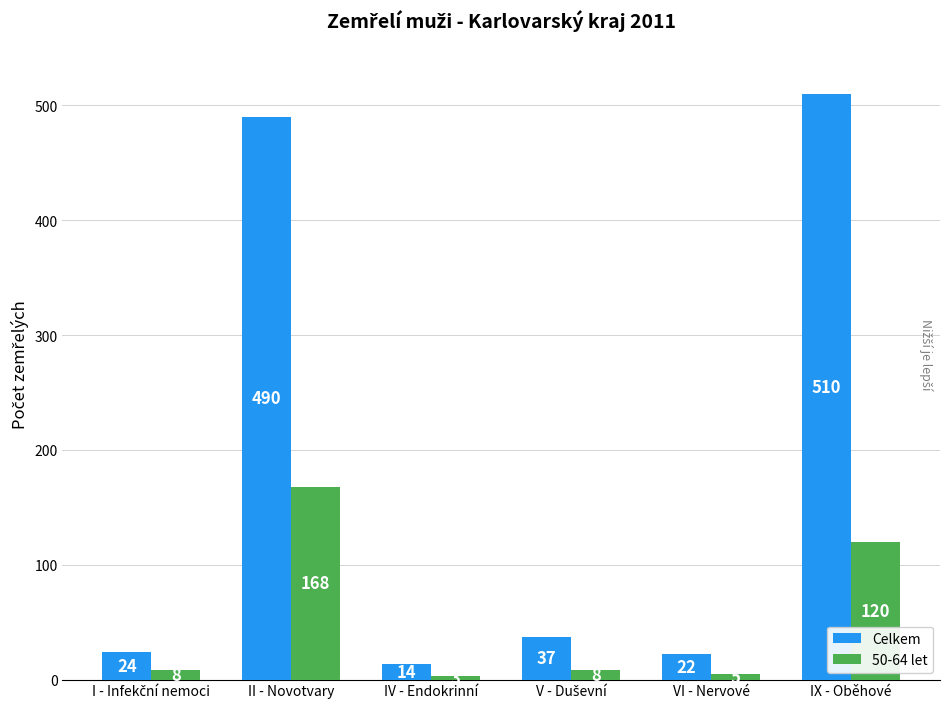

How many distinct data groups are displayed?

2